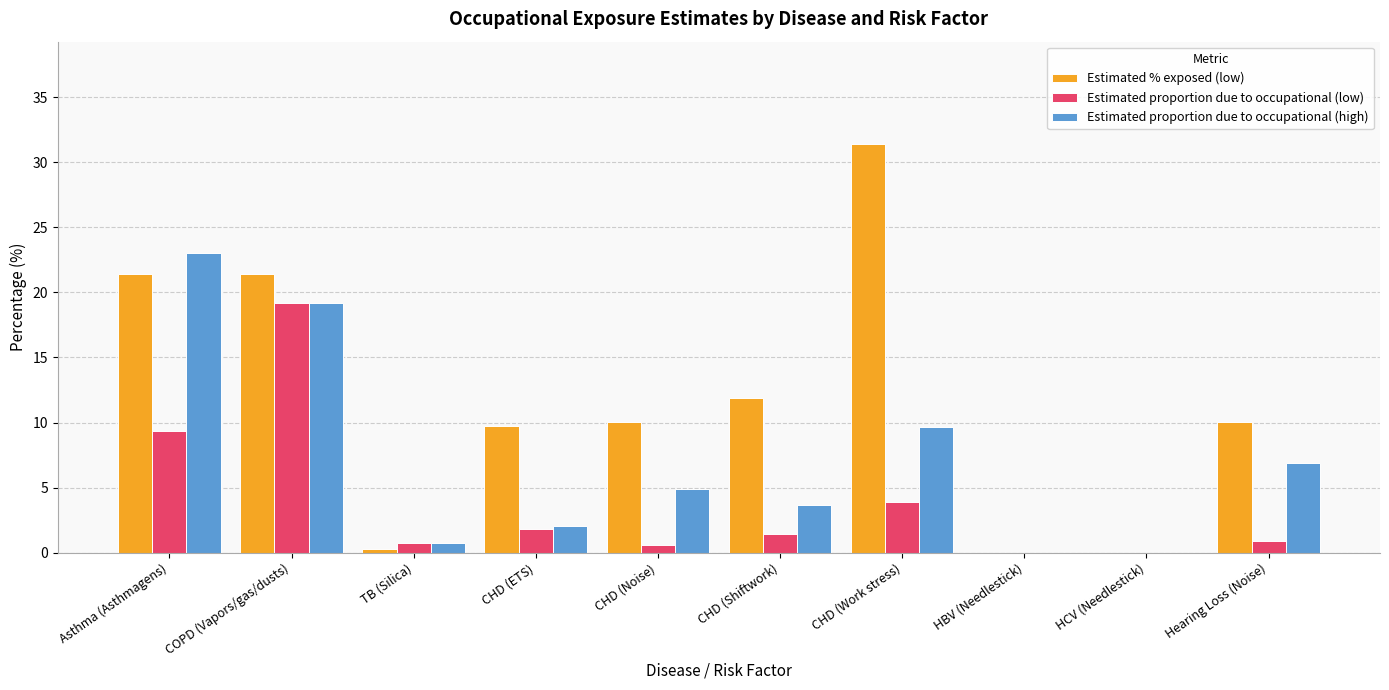

What is the sum of the Estimated proportion due to occupational (low) values at CHD (ETS) and HBV (Needlestick)?

1.8